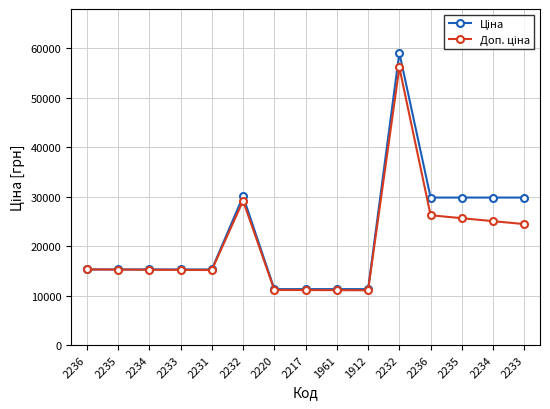

Is this an area chart (filled region under the line)?

No